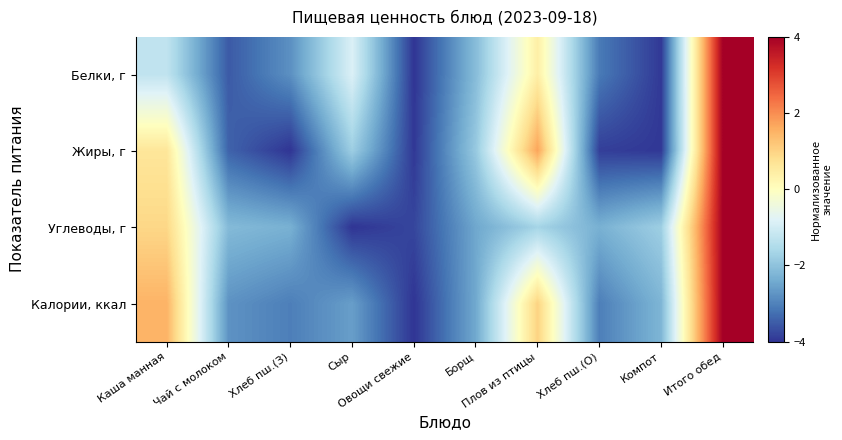

Which category has the lowest value across all series?

Овощи свежие